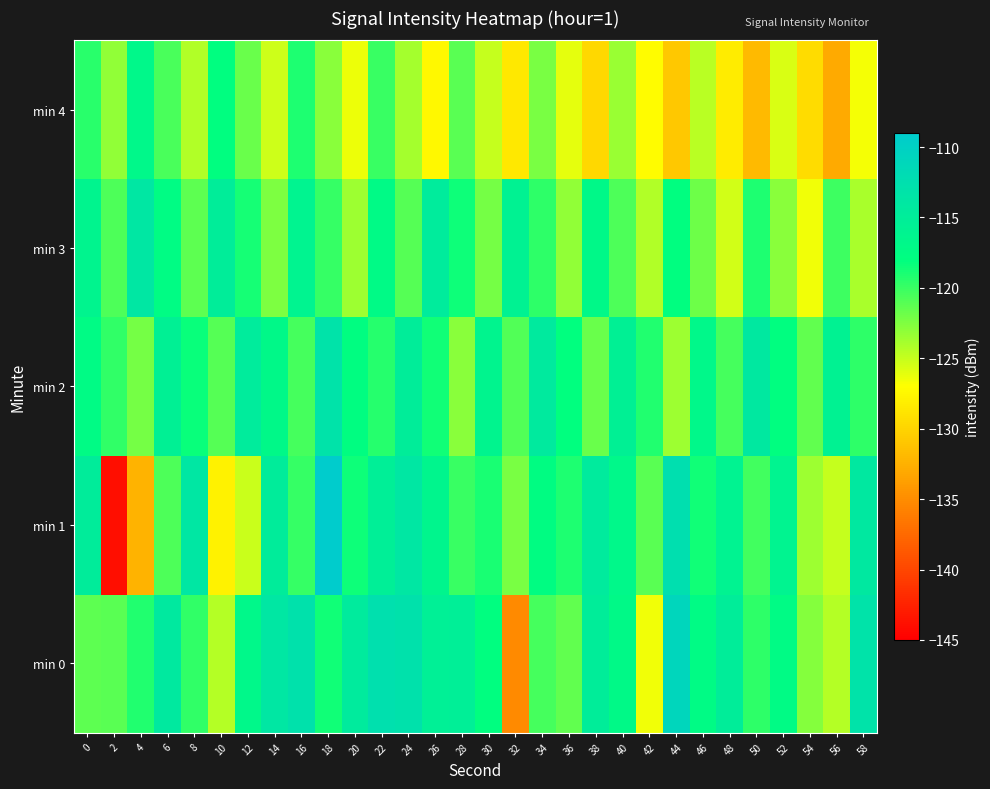

At which category is the sum across all series the highest?

18